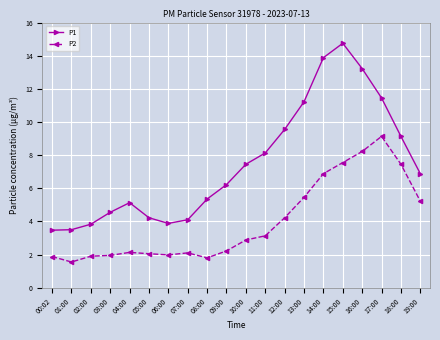

What are all the series names shown in the legend?

P1, P2